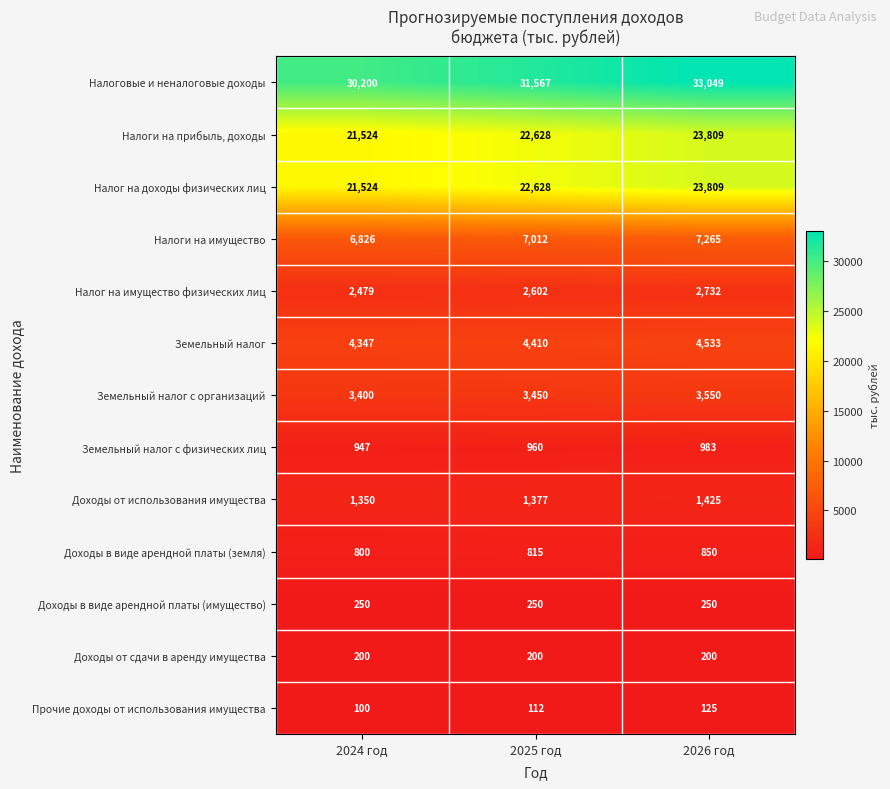

At how many categories does at least one series exceed 3427?

3